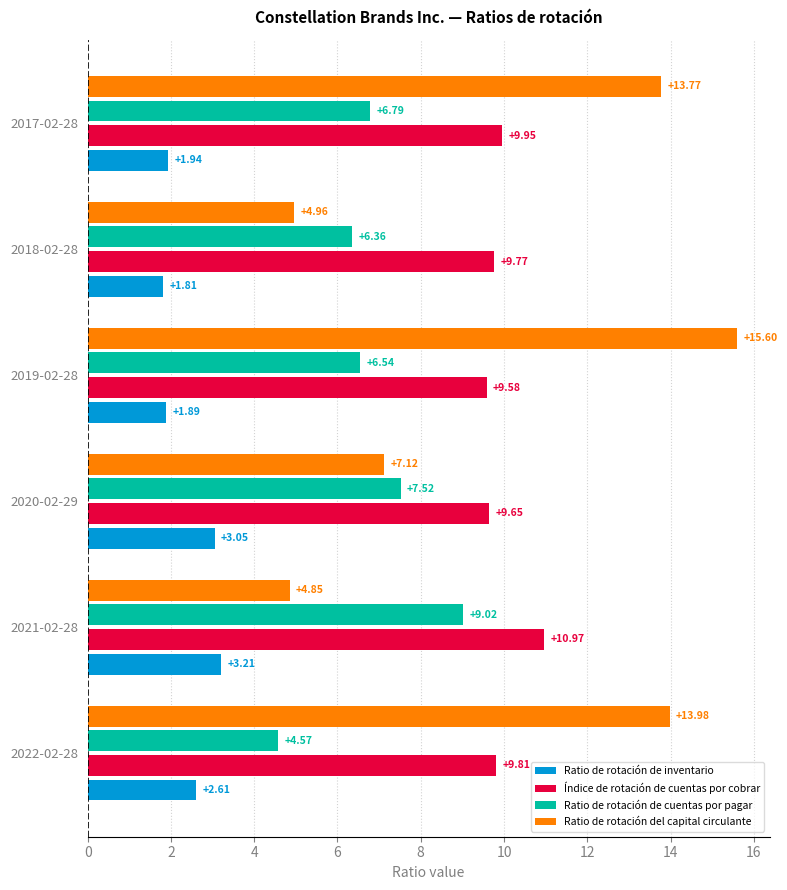

Which series has the largest range (max minus min)?

Ratio de rotación del capital circulante